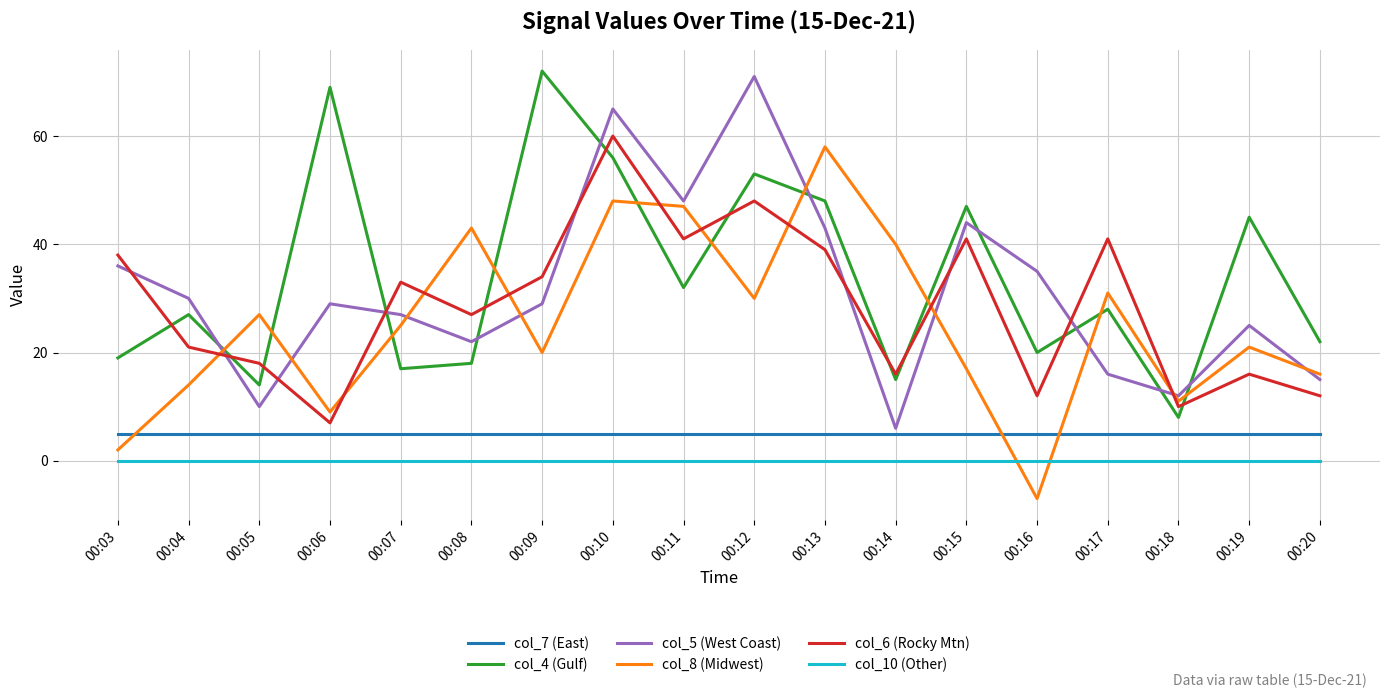

True or false: col_8 (Midwest) and col_10 (Other) cross at least once.

True